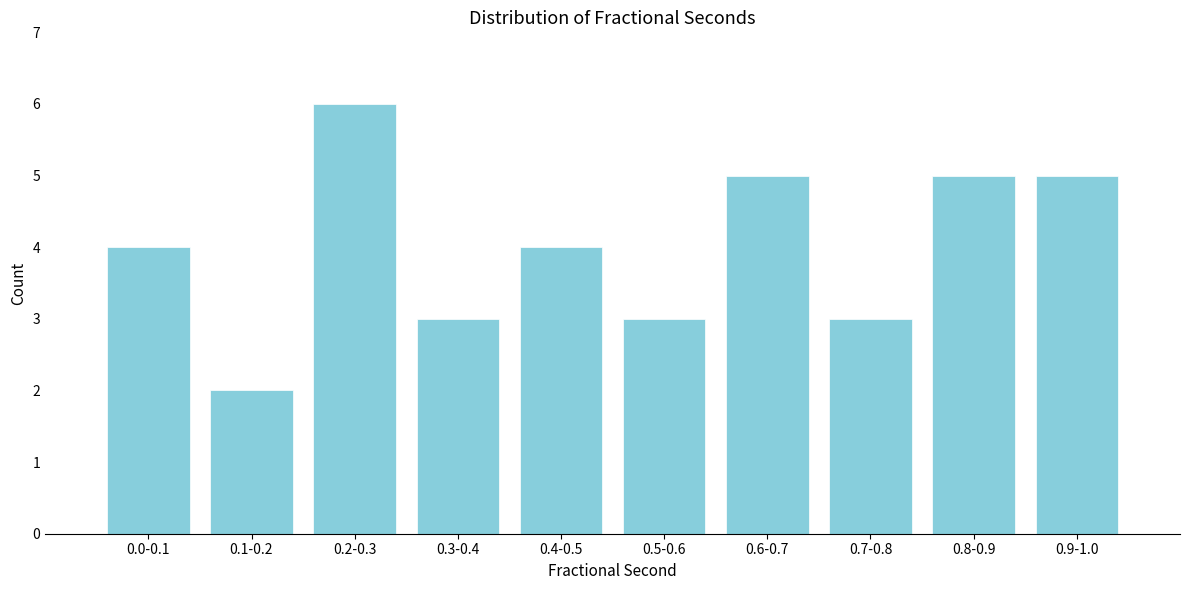

Reading right to left, what are all the values shown in this chart?

0.9-1.0=5	0.8-0.9=5	0.7-0.8=3	0.6-0.7=5	0.5-0.6=3	0.4-0.5=4	0.3-0.4=3	0.2-0.3=6	0.1-0.2=2	0.0-0.1=4